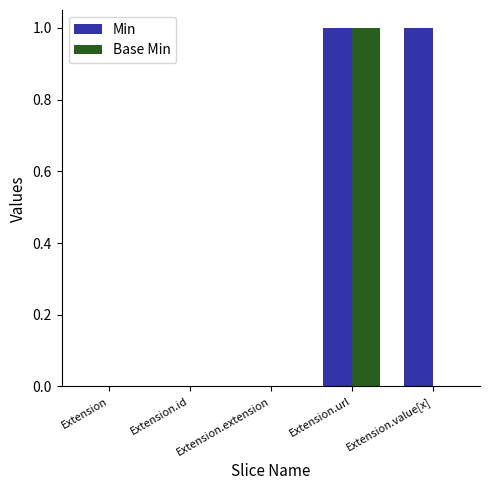

Which series has the largest total across all categories?

Min